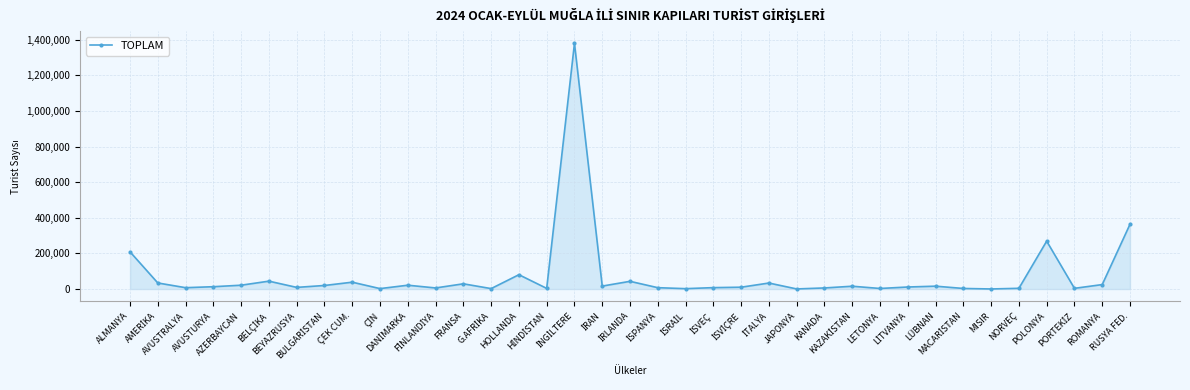

What is the maximum value shown in the chart?

1379093